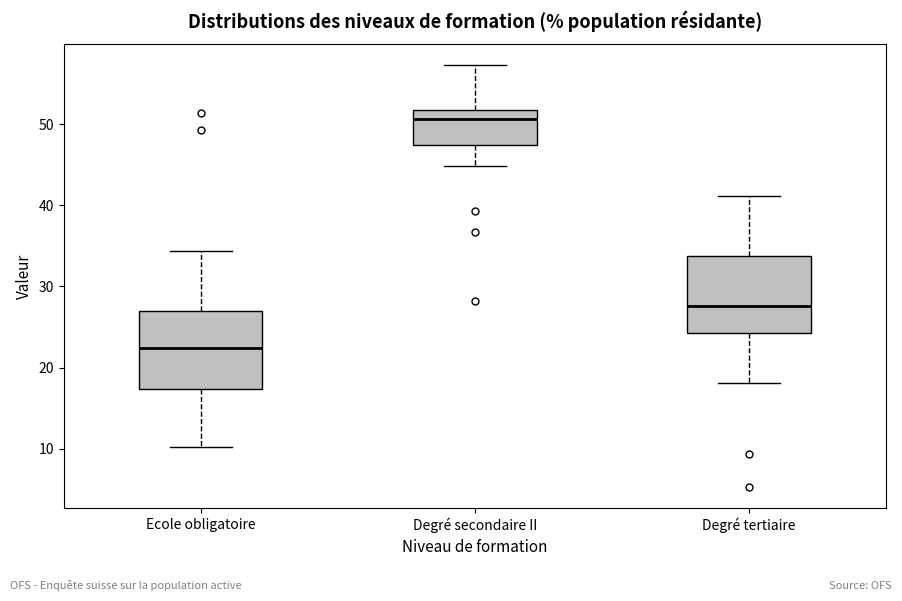

Where does the median line of the box for Degré tertiaire sit on the y-axis? The values are not printed on the chart, so give them approximately, as read against the axis.

28